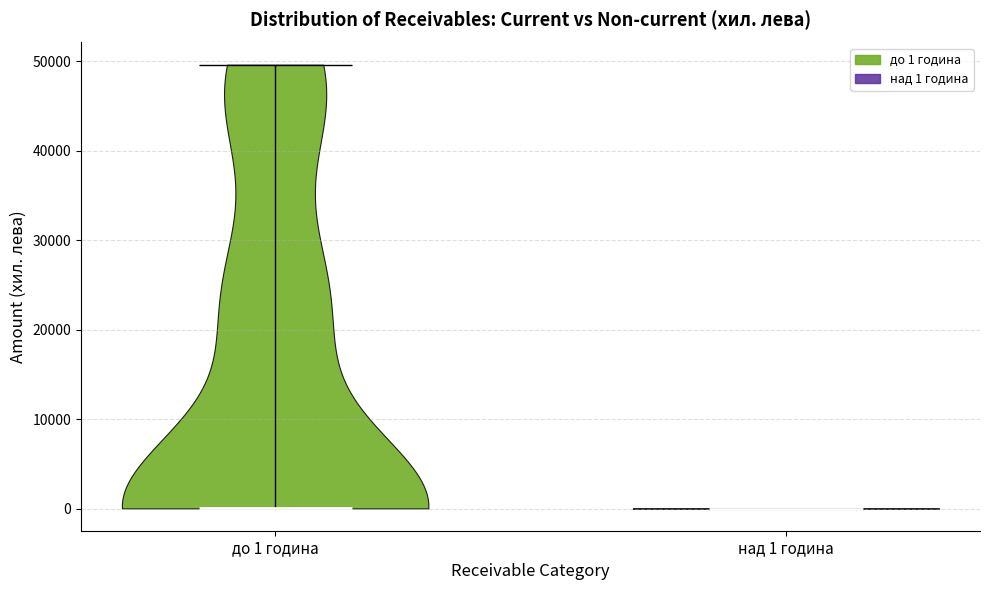

Reading left to right, read every violin against the y-axis: where its median line is, and the lowest and highest points it reaches. The values are not printed on the chart, so give them approximately, as read against the axis.

до 1 година: median line 0, lowest point 0, highest point 50000
над 1 година: median line 0, lowest point 0, highest point 0